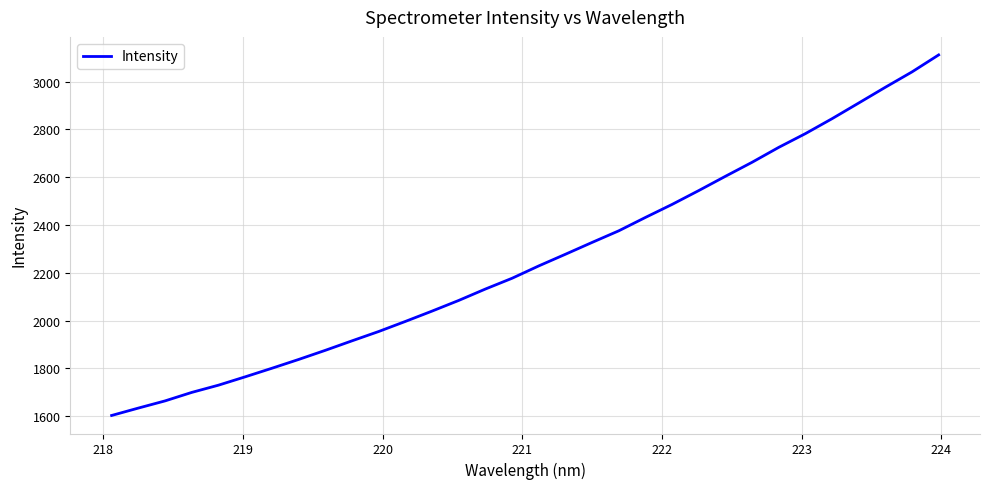

What is the average value?

2257.3